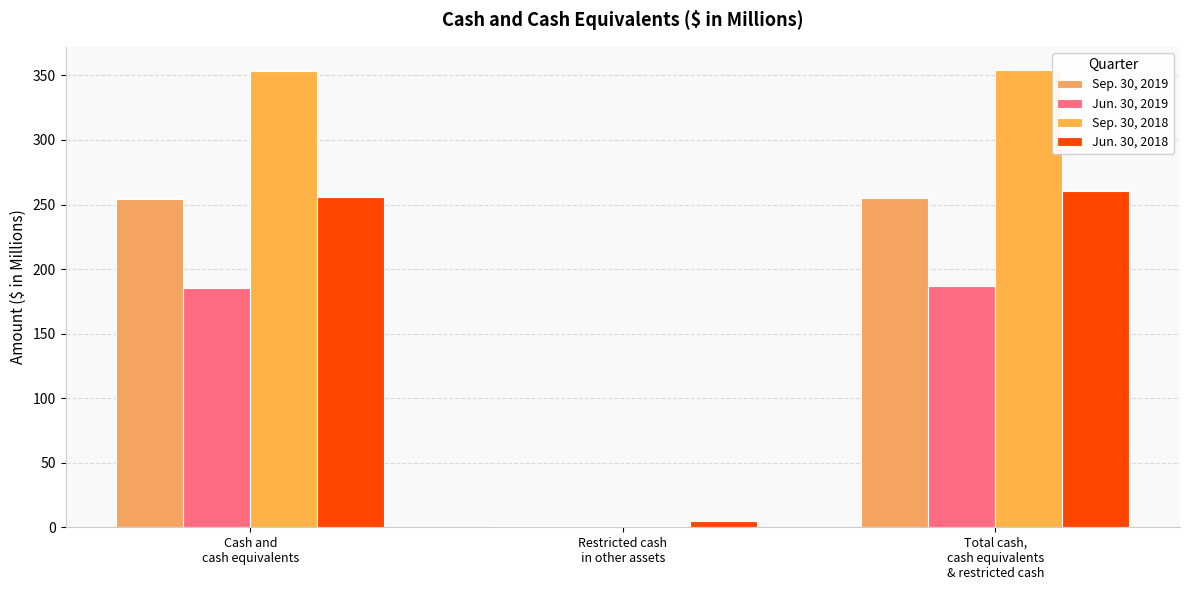

How many series are shown in this chart?

4